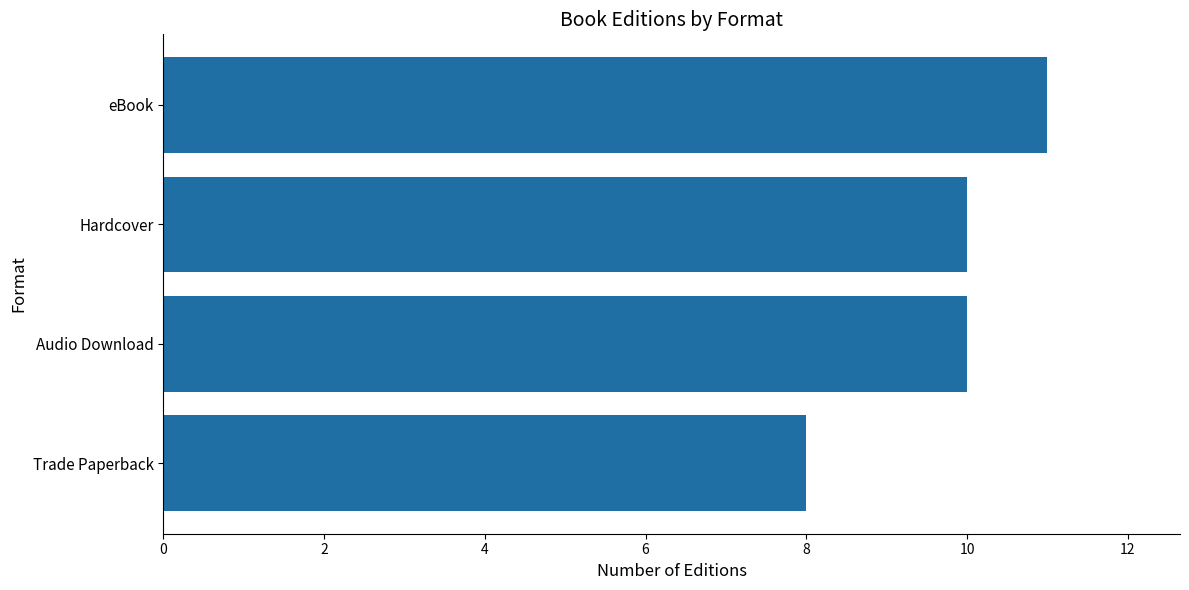

Reading bottom to top, extract all data points from this chart.

Trade Paperback=8	Audio Download=10	Hardcover=10	eBook=11